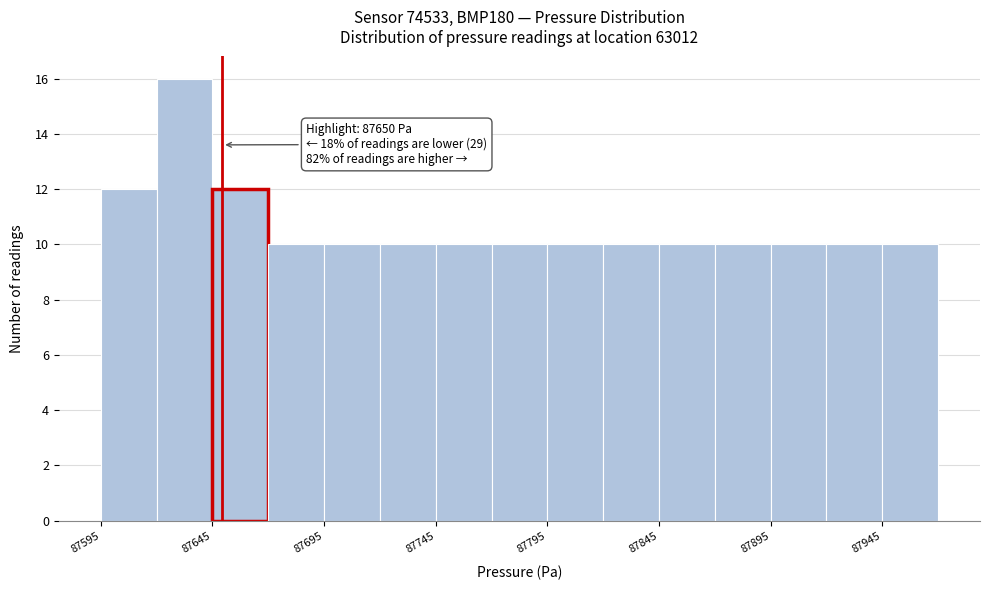

Which range on the x-axis has the tallest bar?

87620 to 87645